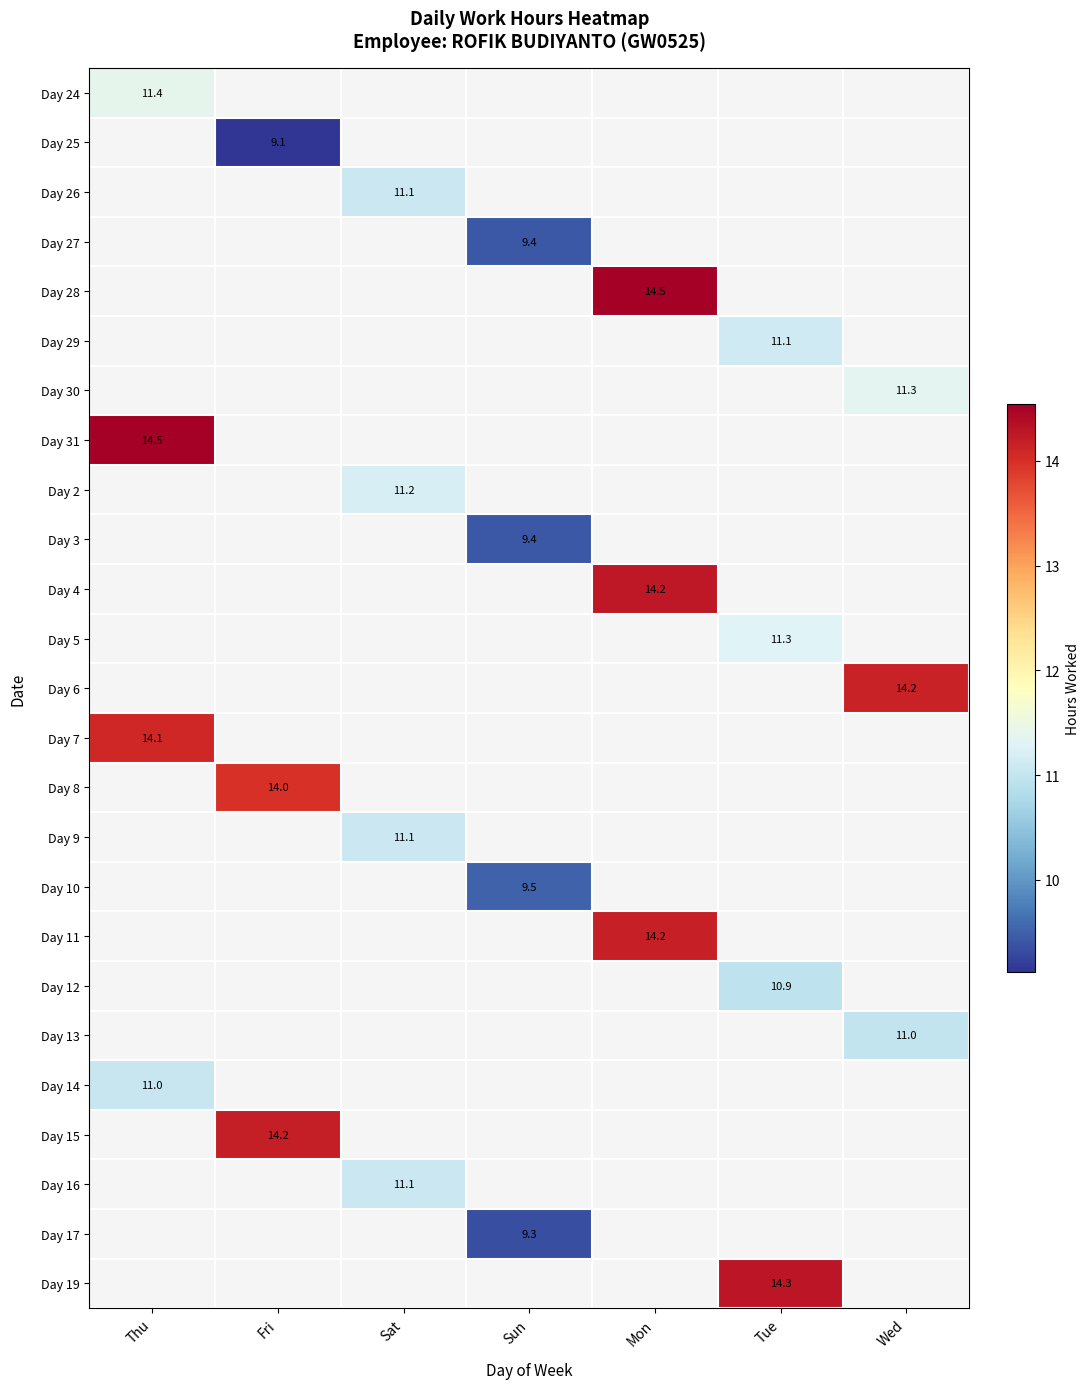

The Day 4 series shows 14.2 at Mon. True or false?

True